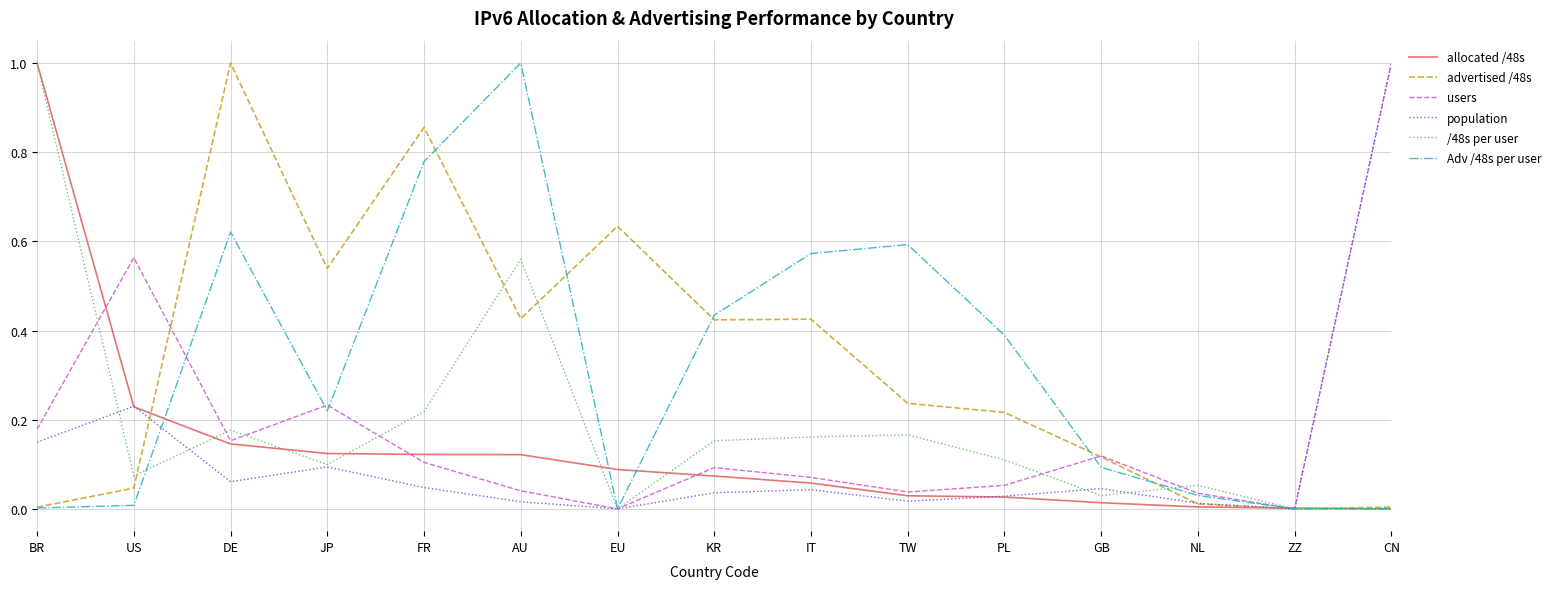

The population series shows 0.0 at ZZ. True or false?

True